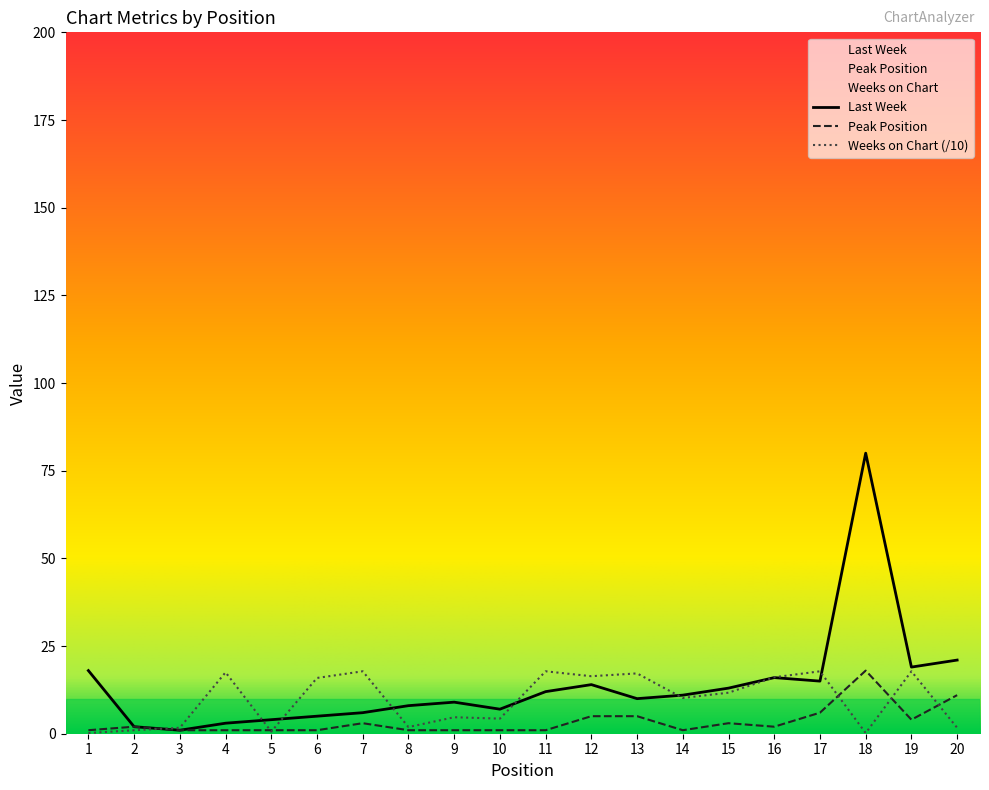

Which series has the largest range (max minus min)?

Last Week